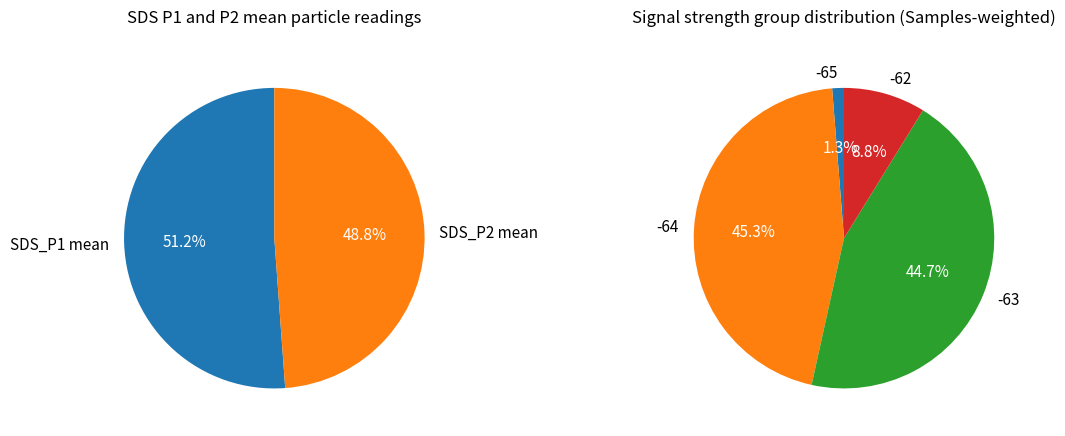

Does SDS_P1 (avg) account for over 50% of the chart?

Yes